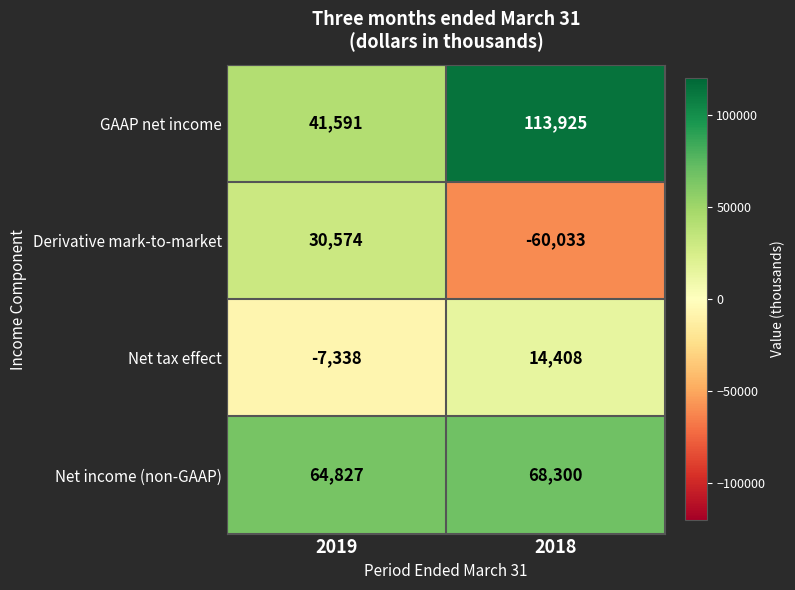

The value of GAAP net income at 2019 is 19479. True or false?

False